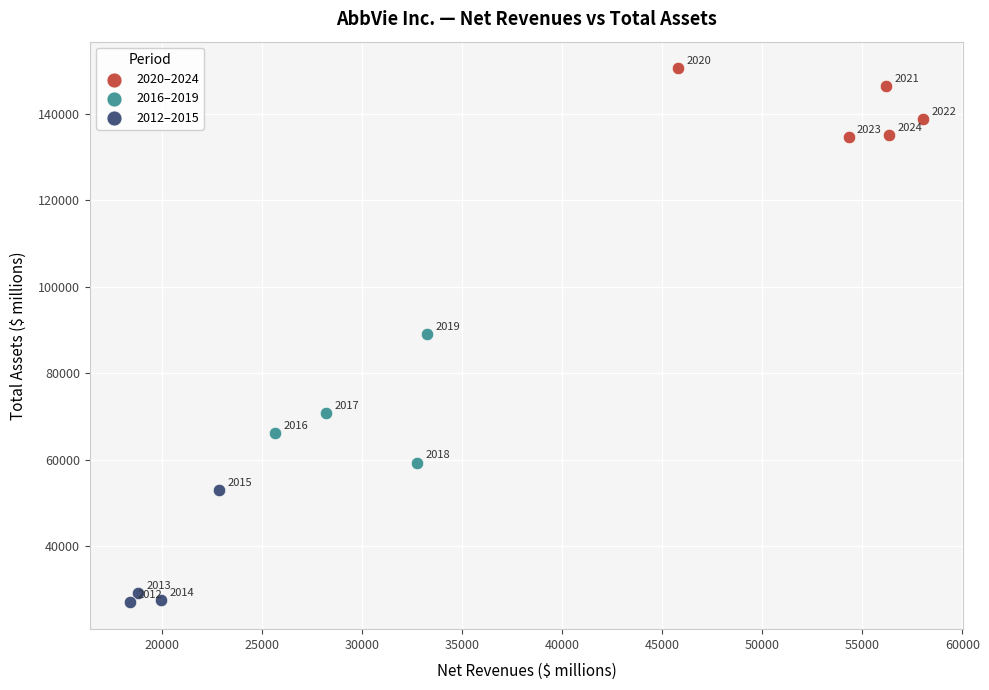

What are all the series names shown in the legend?

2020–2024, 2016–2019, 2012–2015